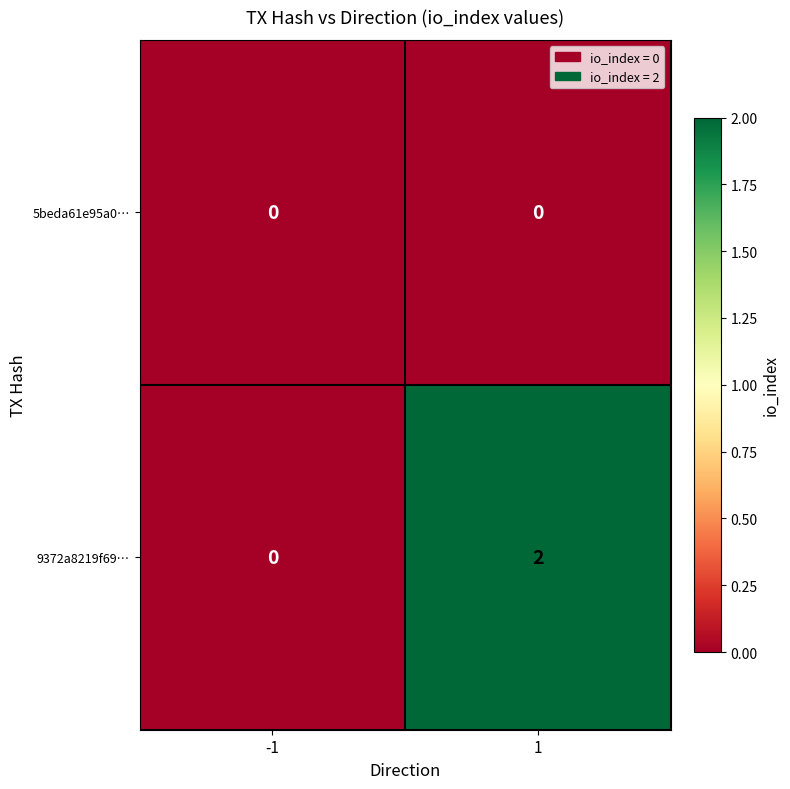

Reading left to right, transcribe all the data shown in this chart.

5beda61e95a0…: -1=0	1=0
9372a8219f69…: -1=0	1=2